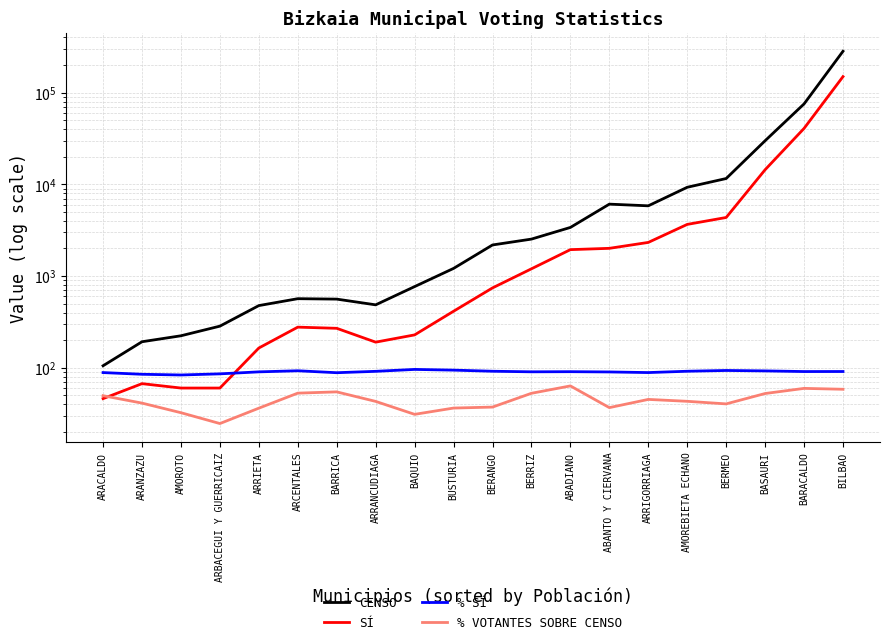

Which series has the largest total across all categories?

CENSO